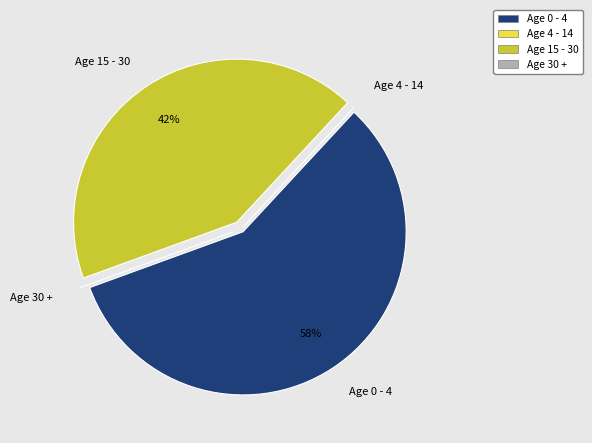

The Age 0 - 4 slice represents 44% of the pie. True or false?

False